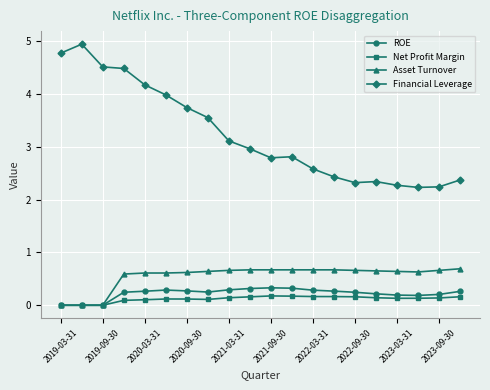

True or false: Financial Leverage and ROE cross at least once.

False